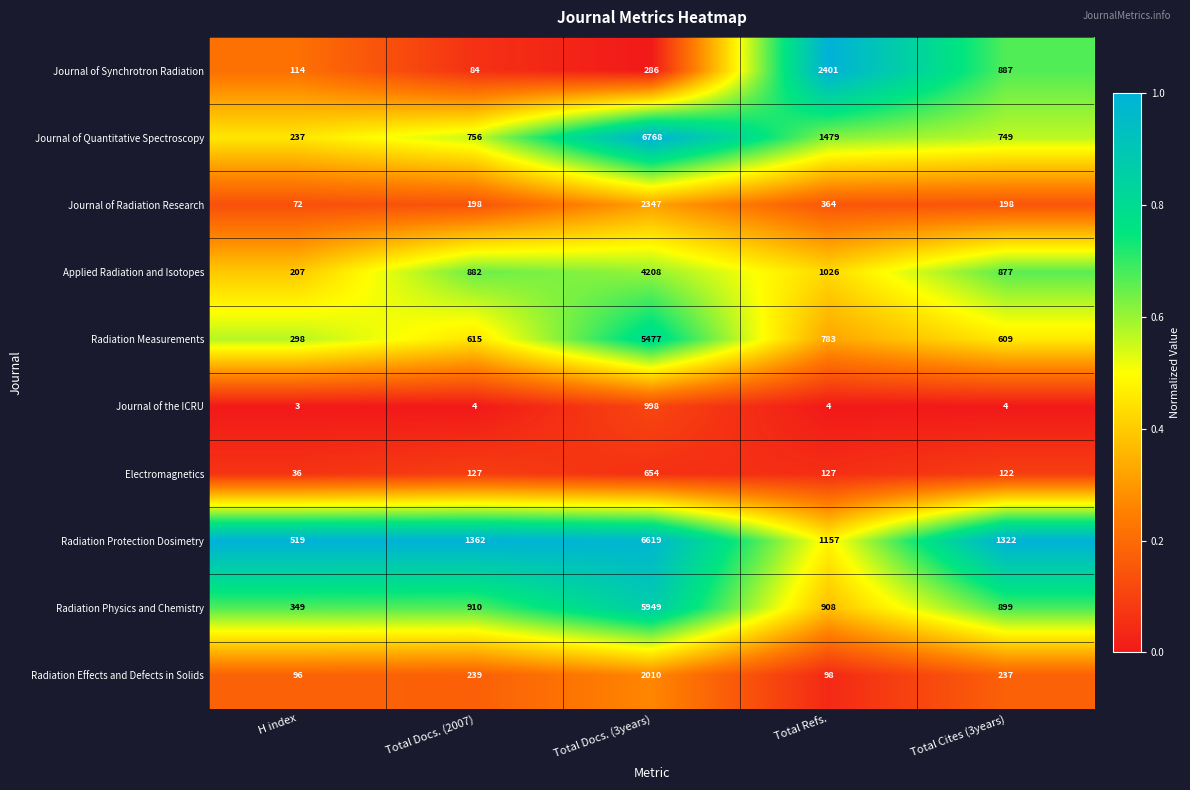

What is the sum of the Journal of Quantitative Spectroscopy values at Total Docs. (2007) and Total Docs. (3years)?

7524